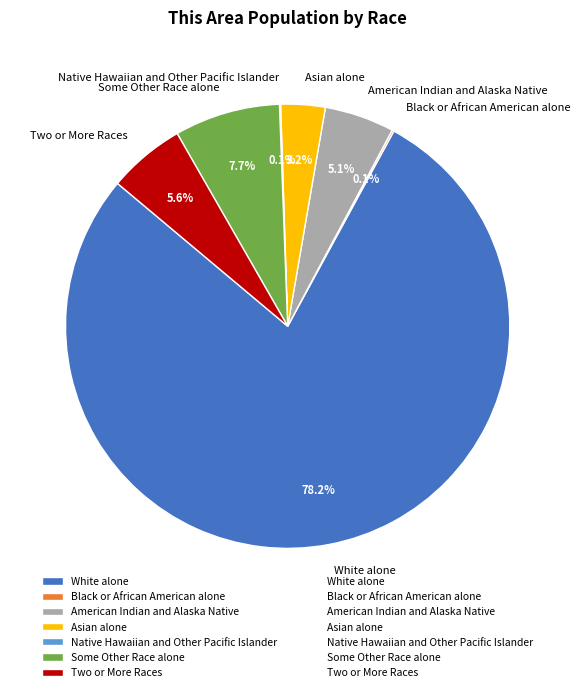

Which category has the biggest portion of the pie?

White alone